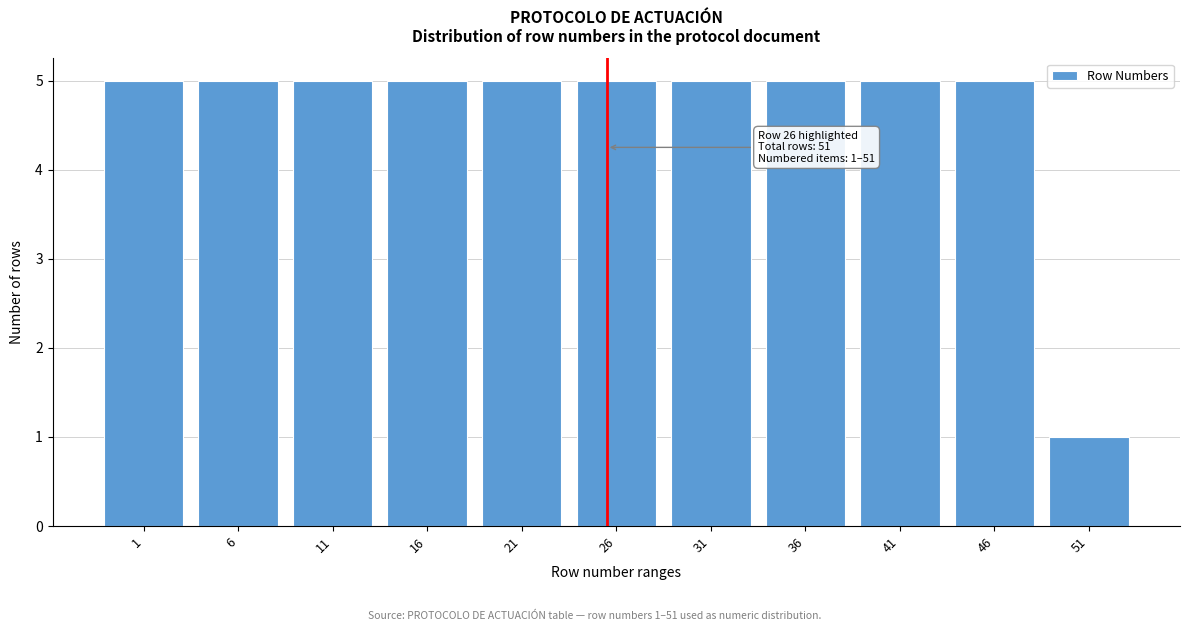

Reading left to right, list all the values displayed in this chart.

1=5	6=5	11=5	16=5	21=5	26=5	31=5	36=5	41=5	46=5	51=1